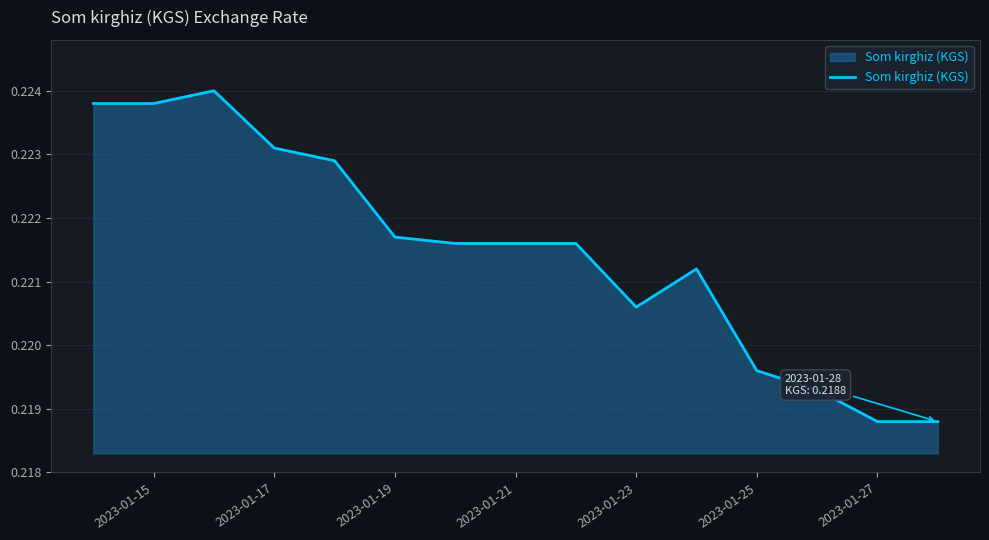

Reading right to left, transcribe all the data shown in this chart.

0.2	0.2	0.2	0.2	0.2	0.2	0.2	0.2	0.2	0.2	0.2	0.2	0.2	0.2	0.2